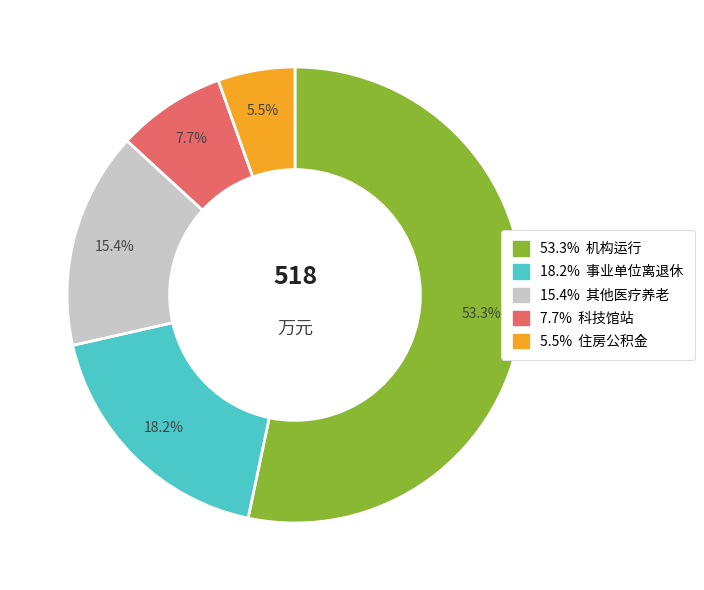

Is there a majority slice in this chart?

Yes